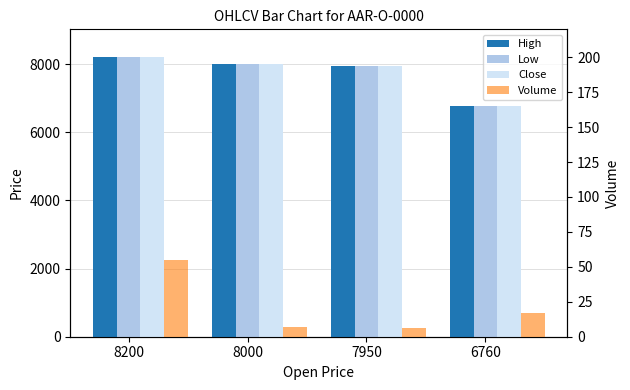

Reading left to right, transcribe all the data shown in this chart.

High: 8200	8000	7950	6760
Low: 8200	8000	7950	6760
Close: 8200	8000	7950	6760
Volume: 55	7	6	17